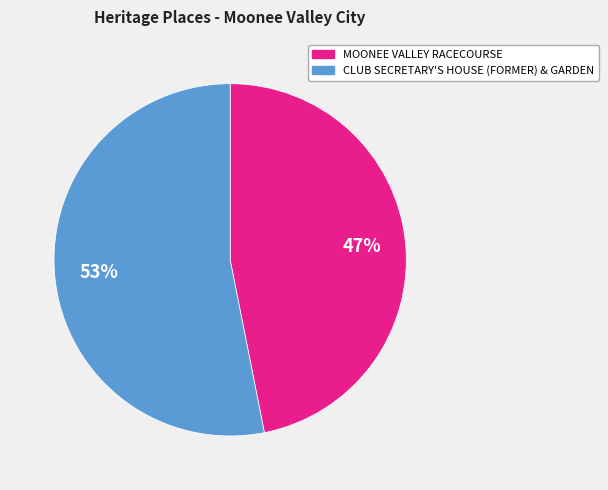

What is the largest slice in the pie chart?

CLUB SECRETARY'S HOUSE (FORMER) & GARDEN